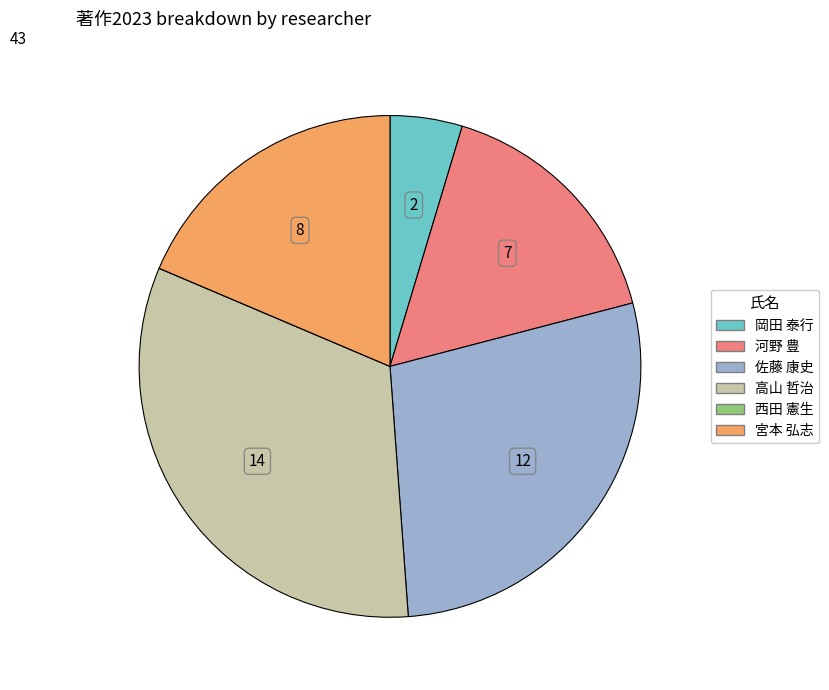

Does any single category account for the majority?

No